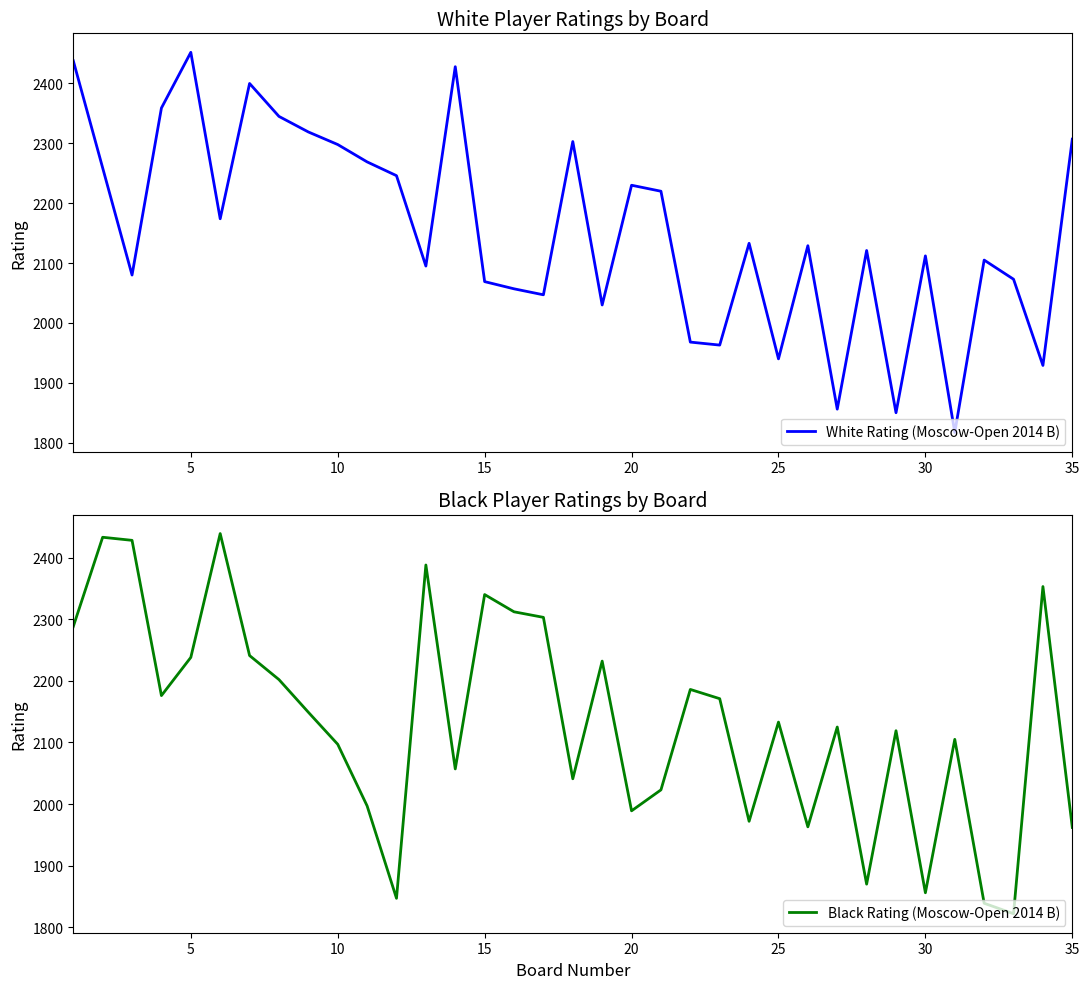

What is the minimum value for White Rating (Moscow-Open 2014 B)?

1817